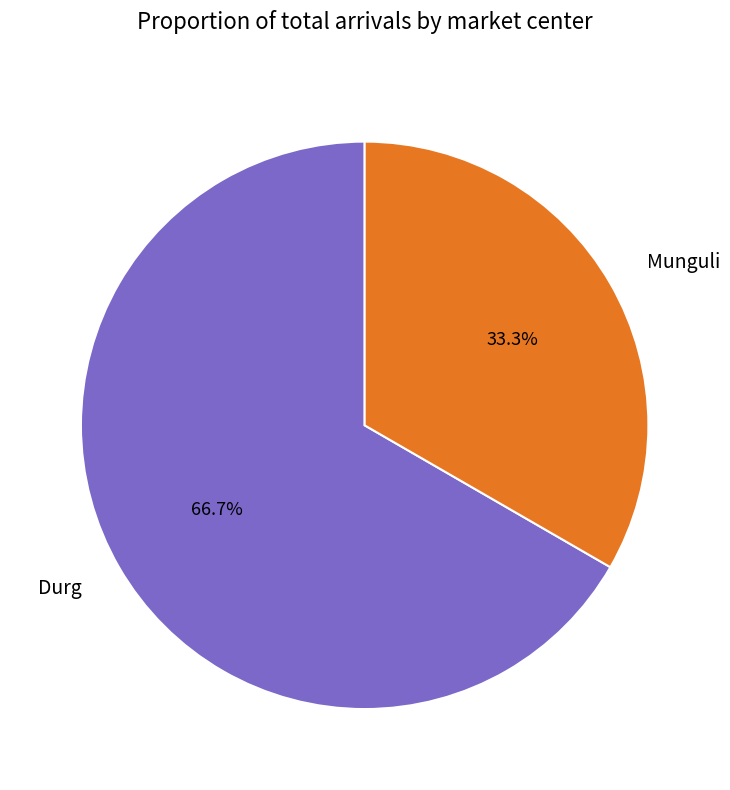

True or false: Munguli accounts for 43% of the total.

False